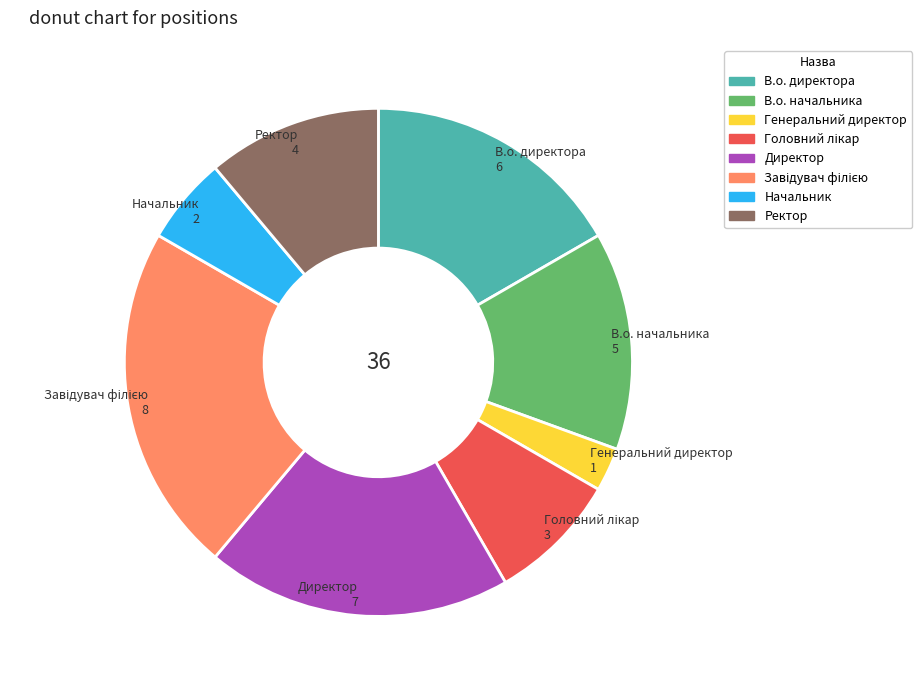

Does any single category account for the majority?

No